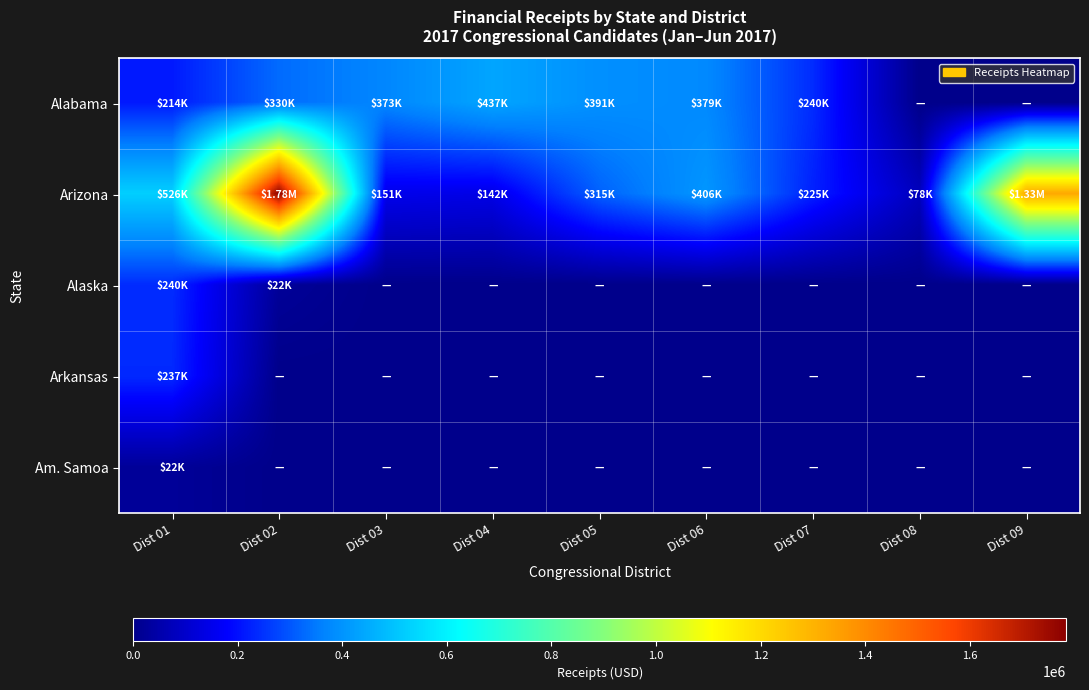

Reading right to left, extract all data points from this chart.

Alabama: Dist 09=0.0	Dist 08=0.0	Dist 07=240029.6	Dist 06=379037.2	Dist 05=391394.3	Dist 04=436884.6	Dist 03=373105.9	Dist 02=329616.6	Dist 01=214453.6
Arizona: Dist 09=1326563.2	Dist 08=77780.0	Dist 07=225240.5	Dist 06=405717.4	Dist 05=315337.0	Dist 04=142260.3	Dist 03=150741.4	Dist 02=1784732.3	Dist 01=525766.3
Alaska: Dist 09=0.0	Dist 08=0.0	Dist 07=0.0	Dist 06=0.0	Dist 05=0.0	Dist 04=0.0	Dist 03=0.0	Dist 02=21516.0	Dist 01=240029.6
Arkansas: Dist 09=0.0	Dist 08=0.0	Dist 07=0.0	Dist 06=0.0	Dist 05=0.0	Dist 04=0.0	Dist 03=0.0	Dist 02=0.0	Dist 01=236681.2
Am. Samoa: Dist 09=0.0	Dist 08=0.0	Dist 07=0.0	Dist 06=0.0	Dist 05=0.0	Dist 04=0.0	Dist 03=0.0	Dist 02=0.0	Dist 01=22050.0